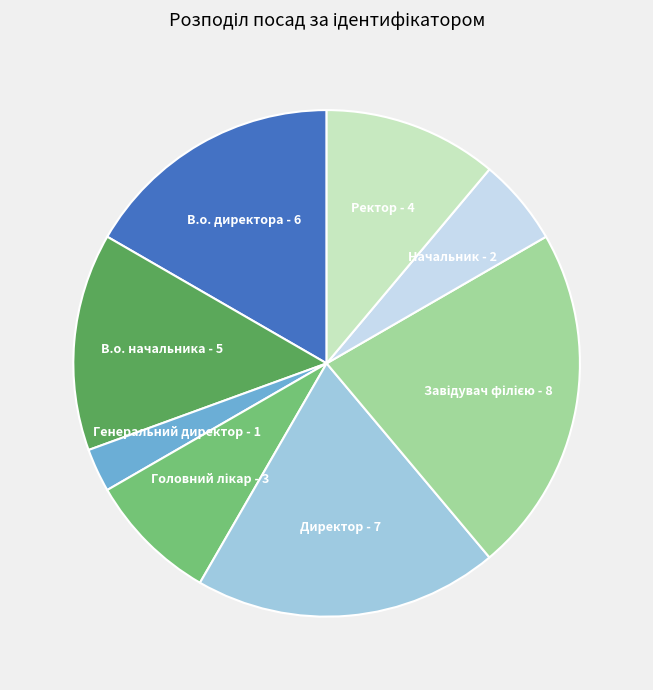

Count the number of slices in the pie.

8